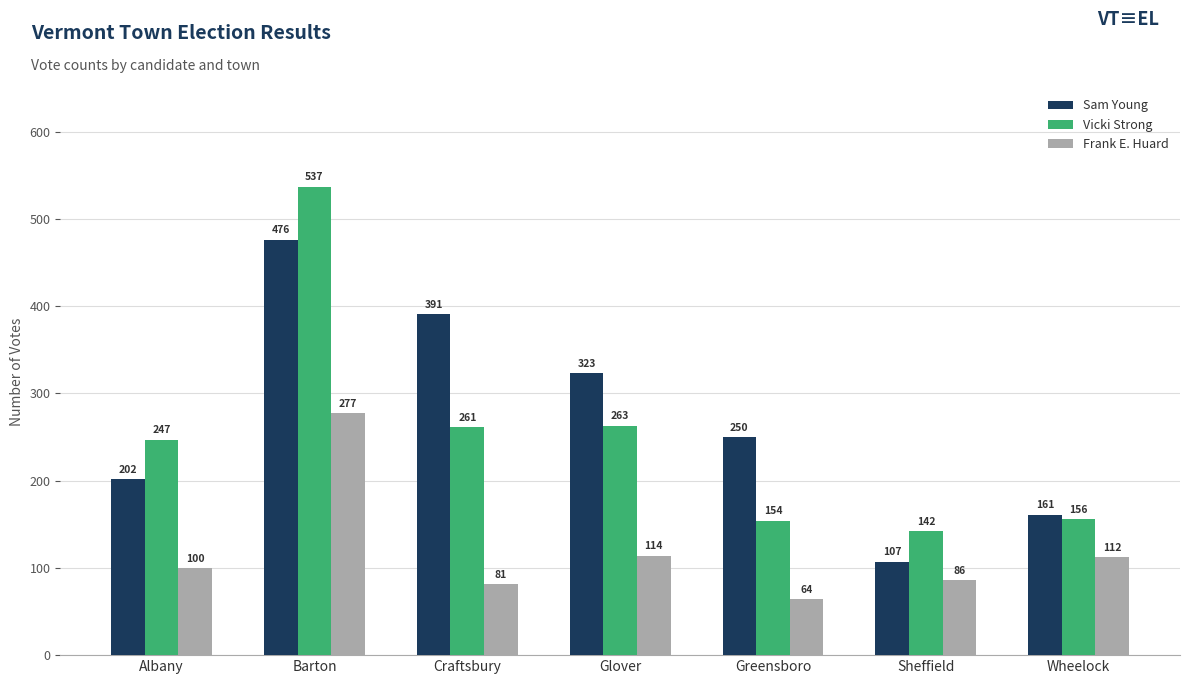

Rank the series by their maximum value, from lowest to highest.

Frank E. Huard, Sam Young, Vicki Strong